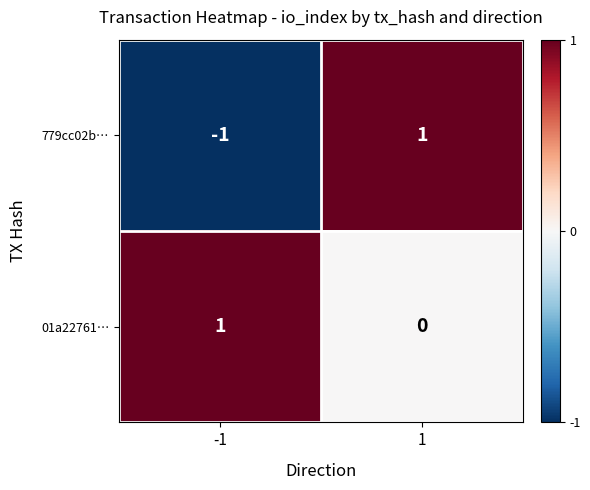

How many categories are shown in the chart?

2